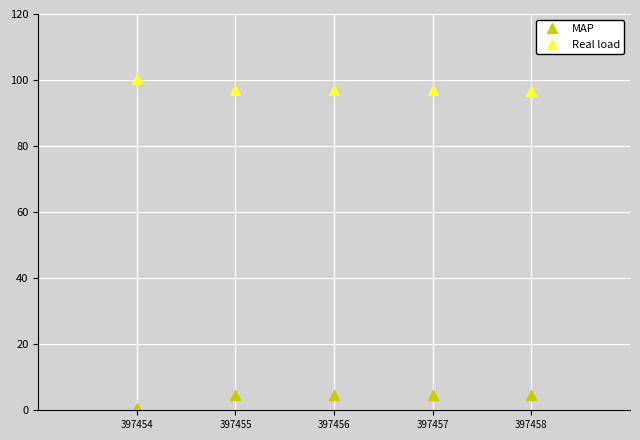

What is the highest value of the MAP series?

4.7